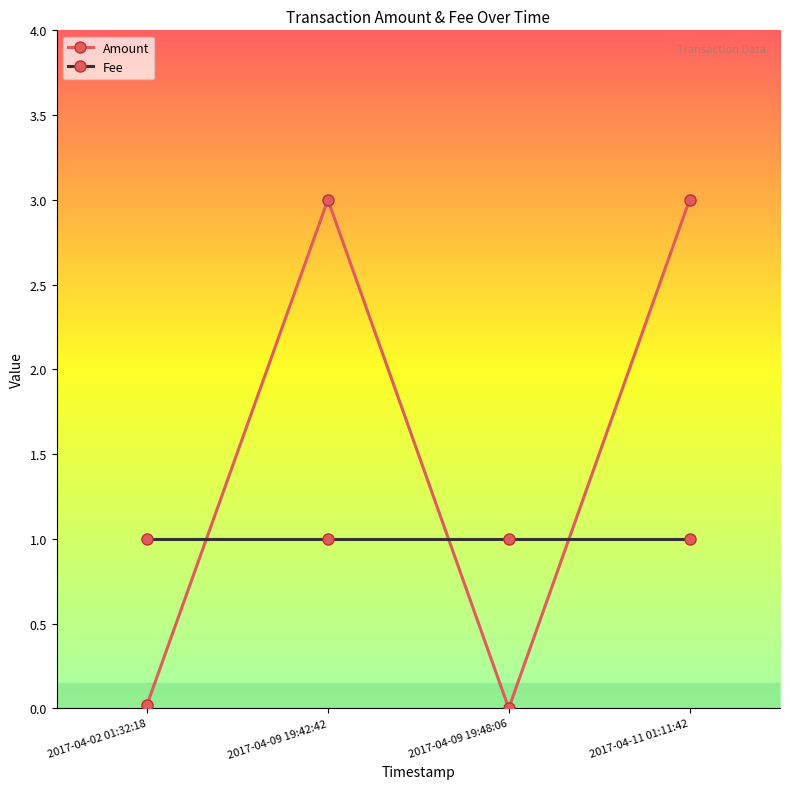

Is the value of Fee at 2017-04-11 01:11:42 greater than the value of Amount at 2017-04-09 19:48:06?

Yes